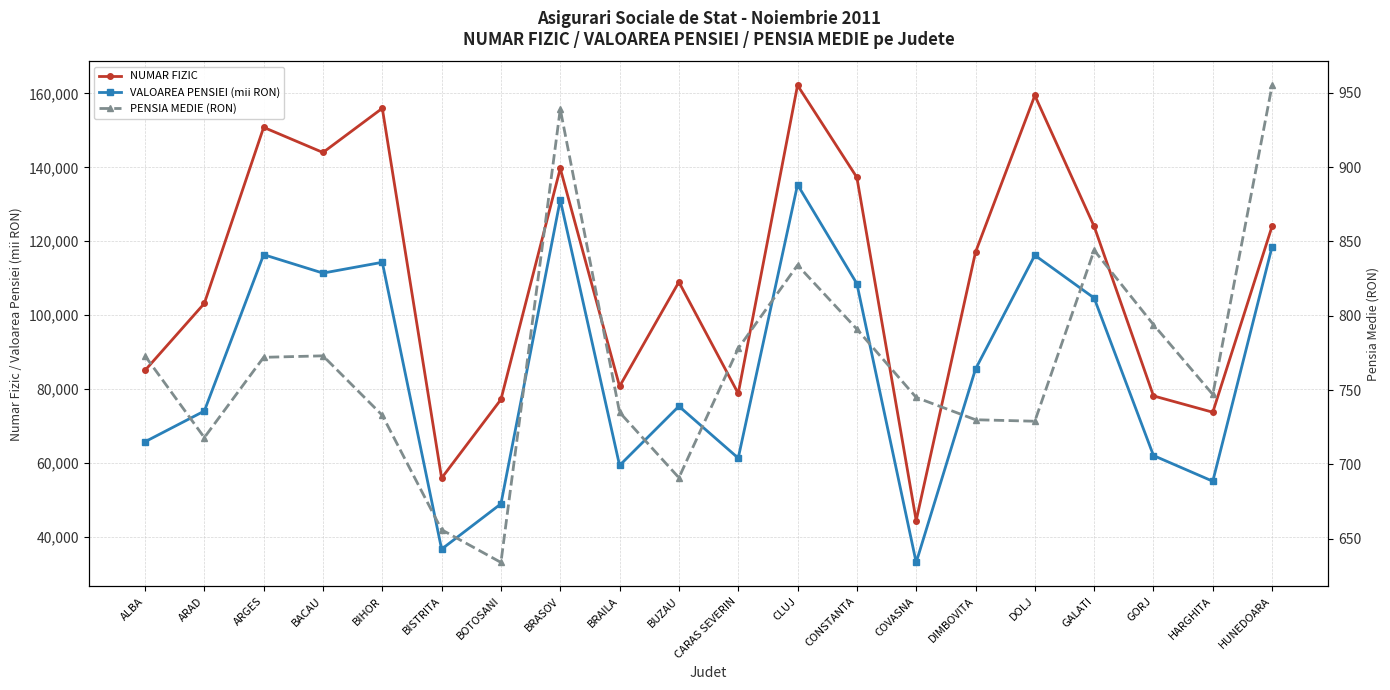

Is this an area chart (filled region under the line)?

No